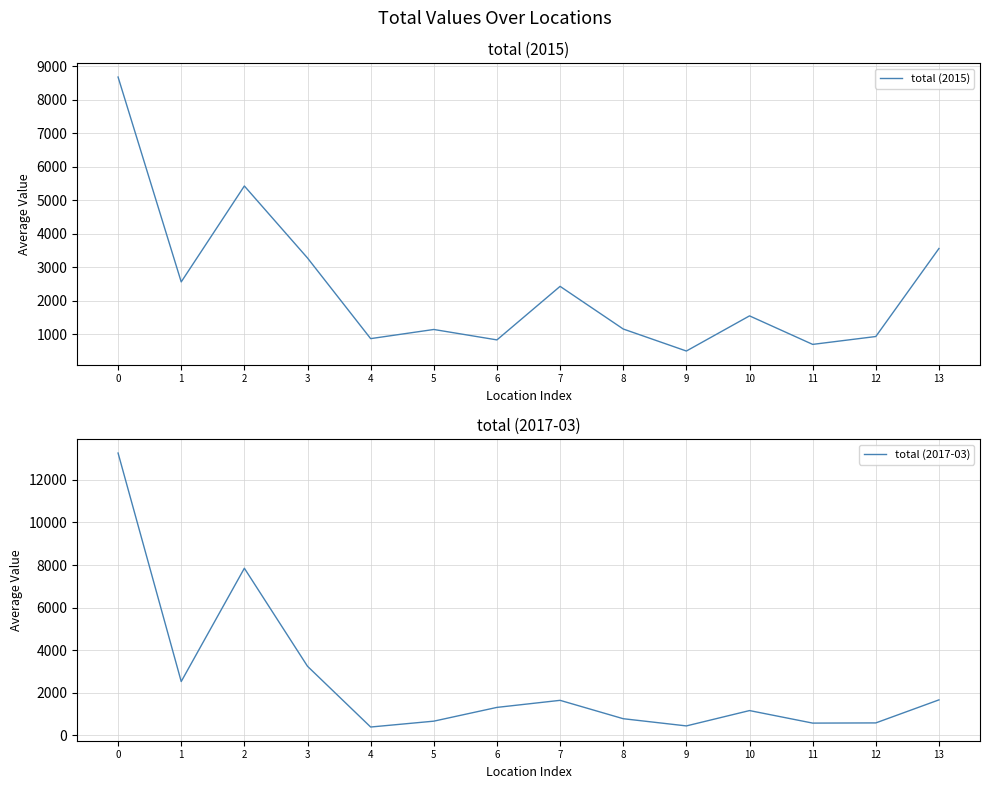

Between which two adjacent categories do total (2015) and total (2017-03) first intersect?

0 and 1